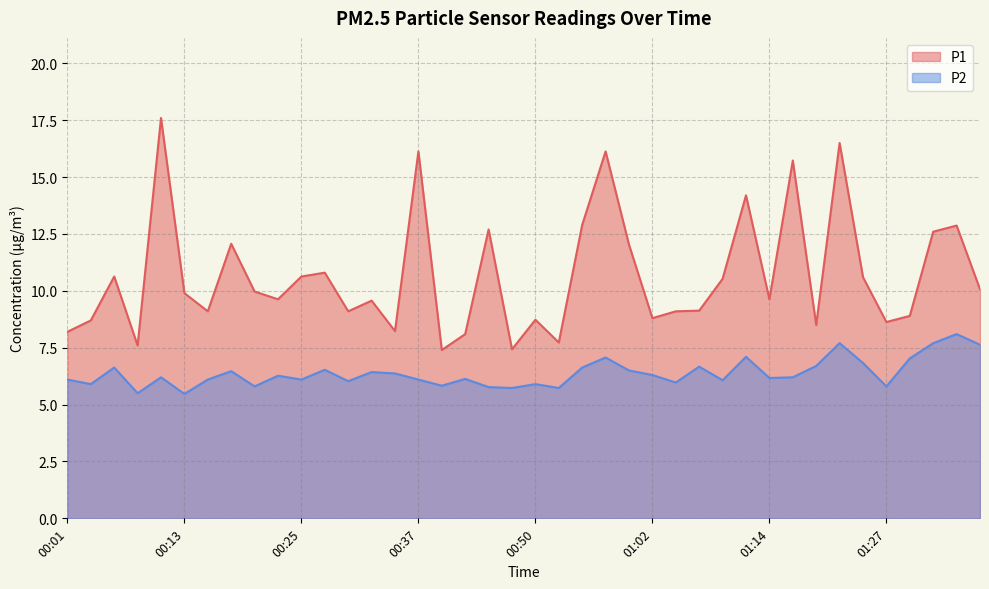

Where is the first local maximum for P1?

00:06